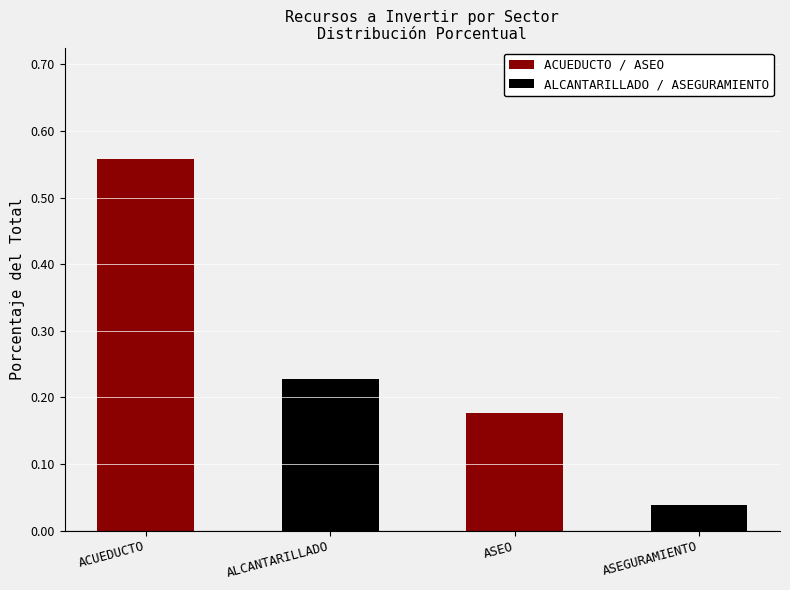

What position from the right is ACUEDUCTO?

2